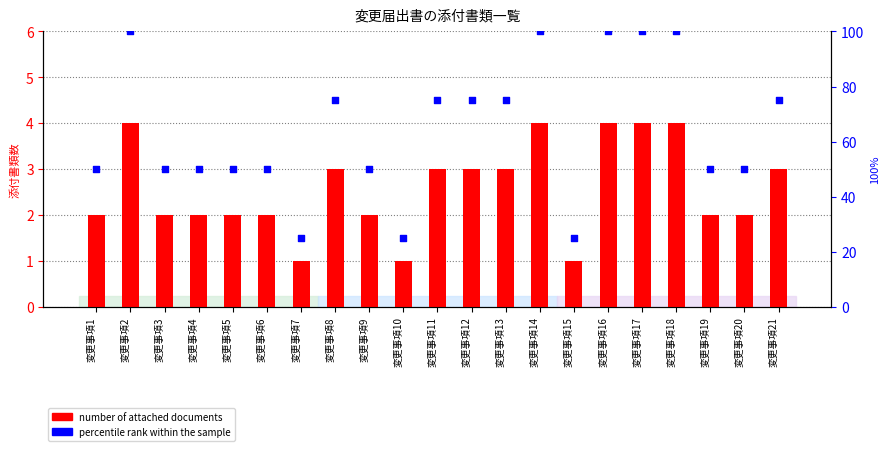

Which series contains the highest Y value?

percentile rank within the sample